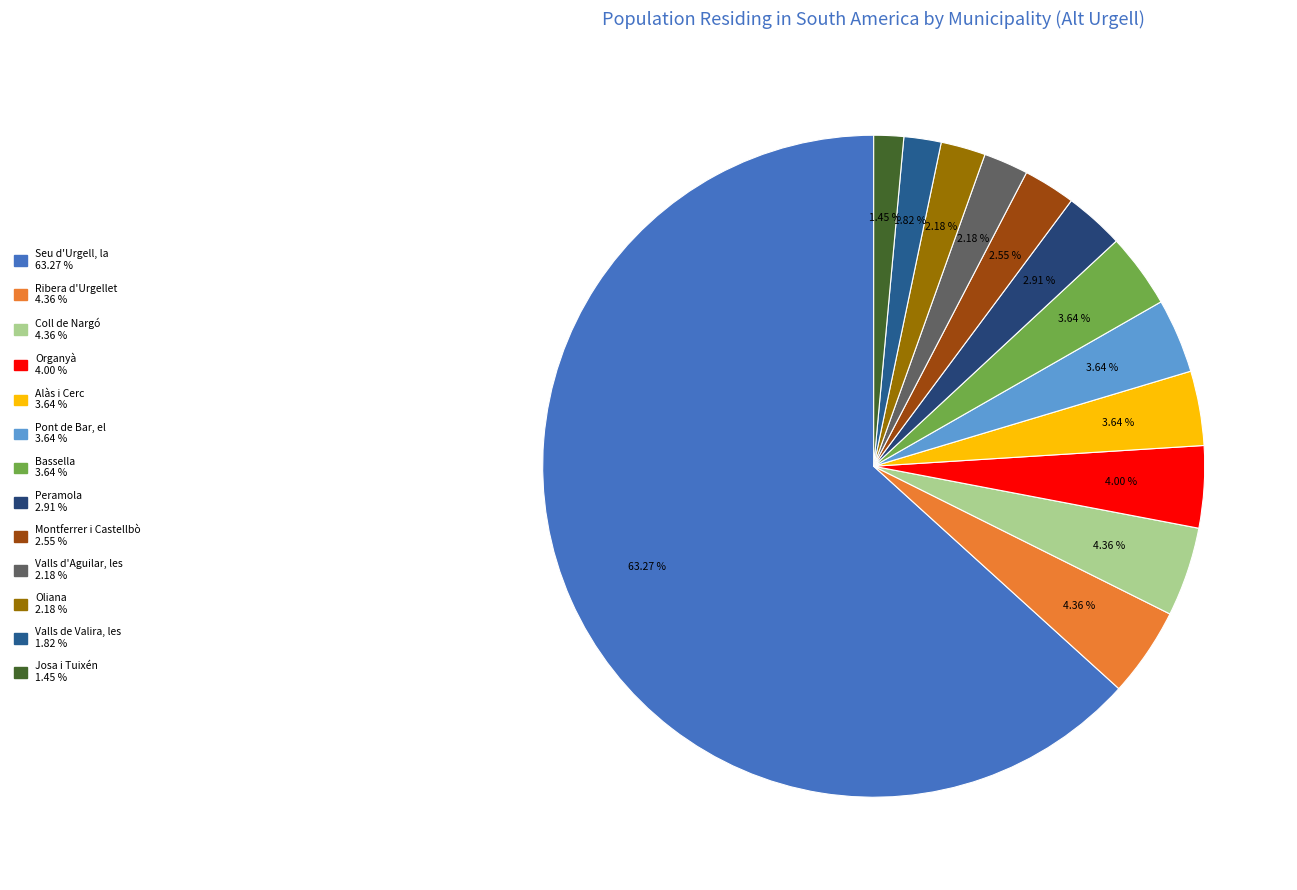

Approximately how many times larger is the value at Josa i Tuixén compared to Organyà?

0.4